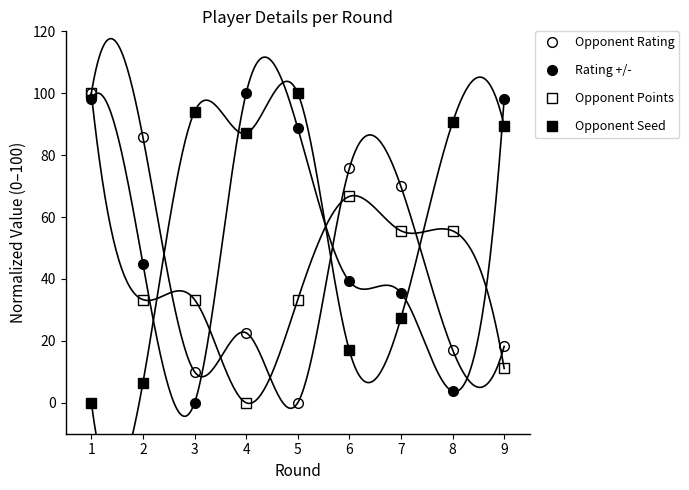

What is the difference between the highest and lowest values at 9?

87.0